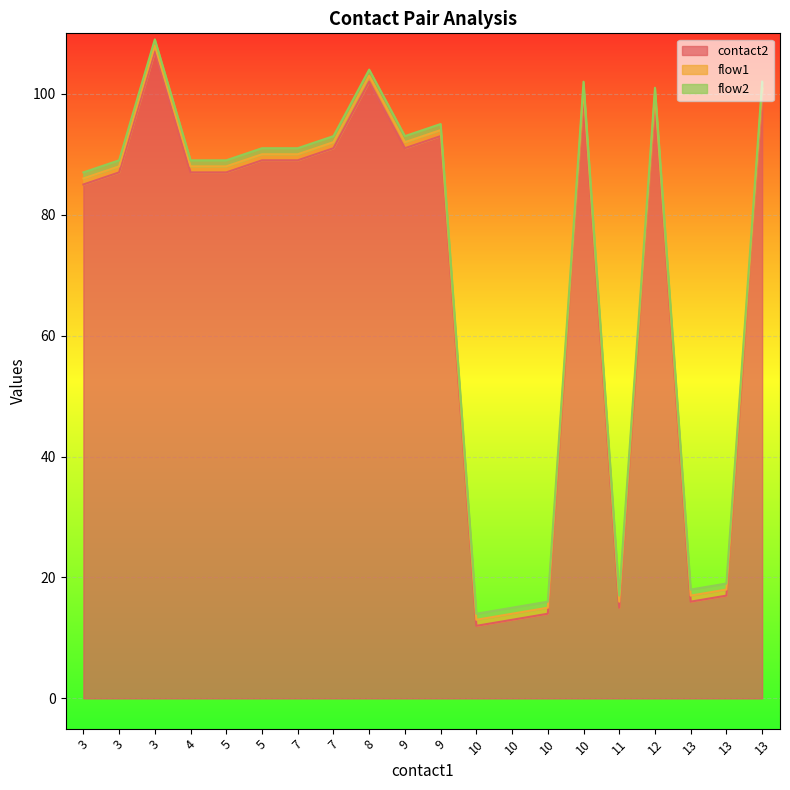

Reading left to right, list all the values displayed in this chart.

contact2: 85	87	107	87	87	89	89	91	102	91	93	12	13	14	100	15	99	16	17	100
flow1: 1	1	1	1	1	1	1	1	1	1	1	1	1	1	1	1	1	1	1	1
flow2: 1	1	1	1	1	1	1	1	1	1	1	1	1	1	1	1	1	1	1	1